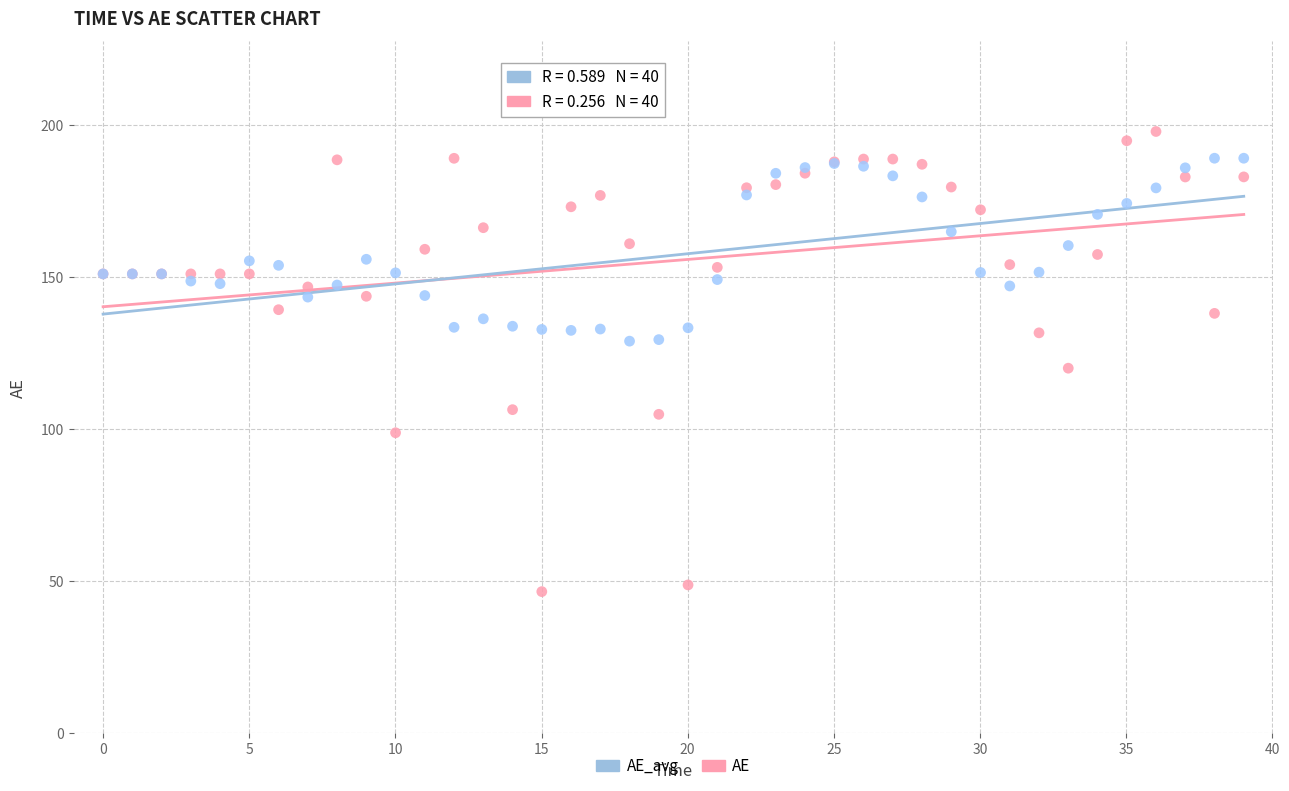

What are all the series names shown in the legend?

AE_avg, AE